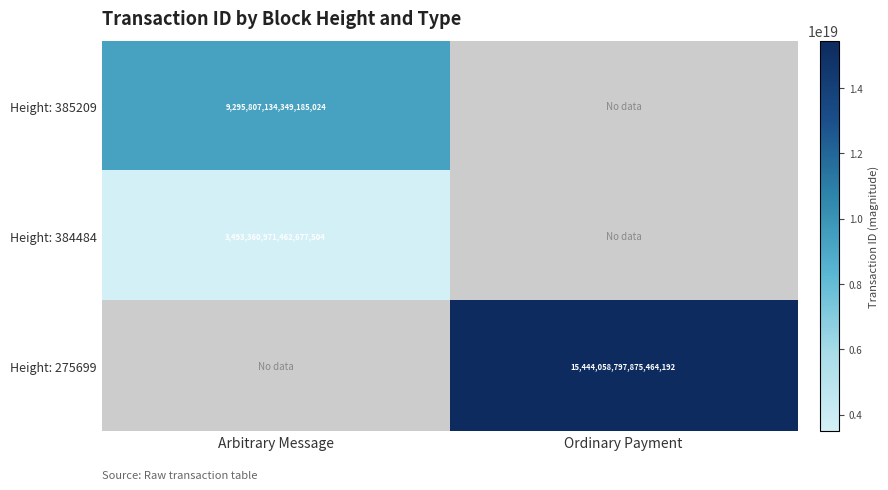

What is the maximum value shown in the chart?

15444058797875464192.0